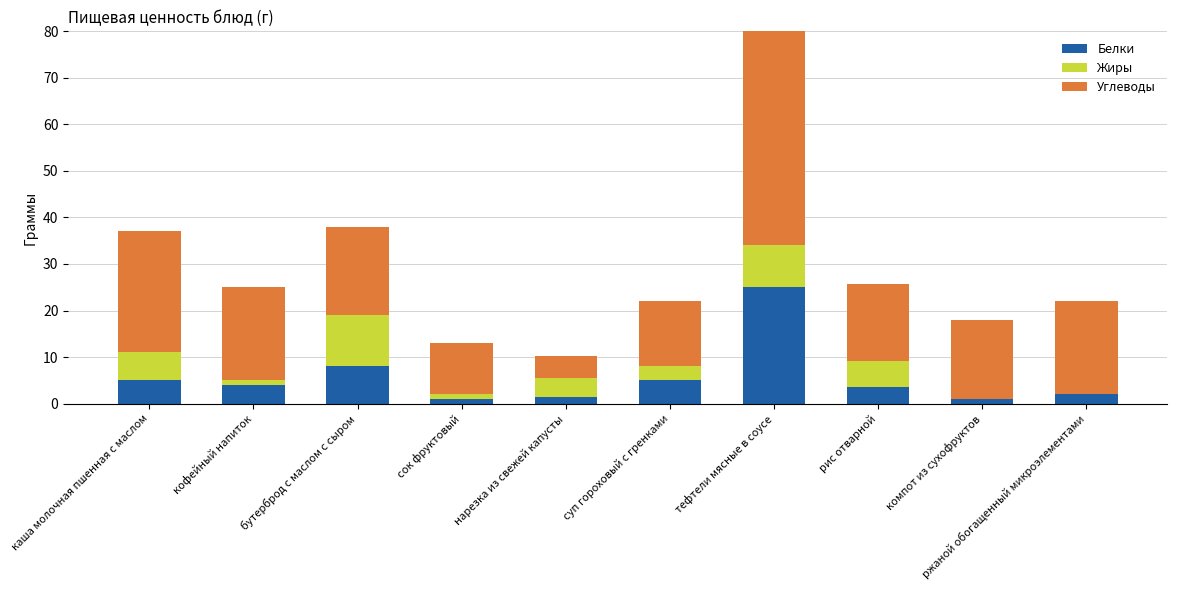

What is the difference between the maximum and minimum values in the Углеводы series?

47.2